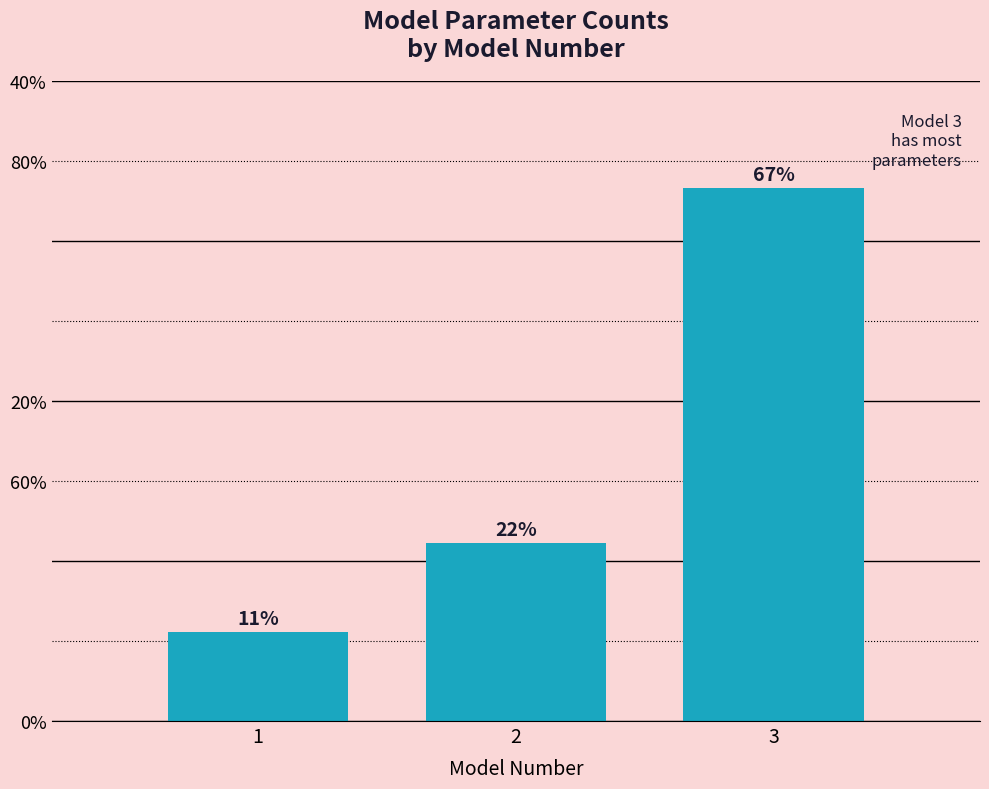

Does the chart contain any negative values?

No